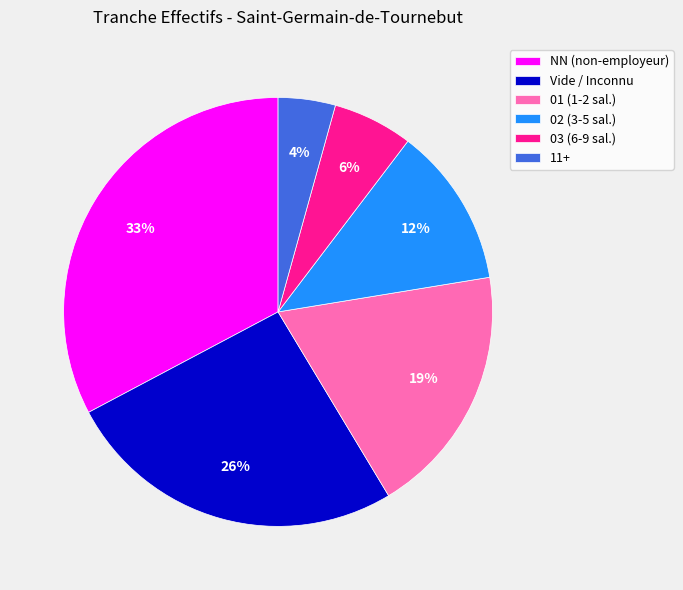

To the nearest percent, what is the difference between the 01 (1-2 sal.) and NN (non-employeur) slice percentages?

14%